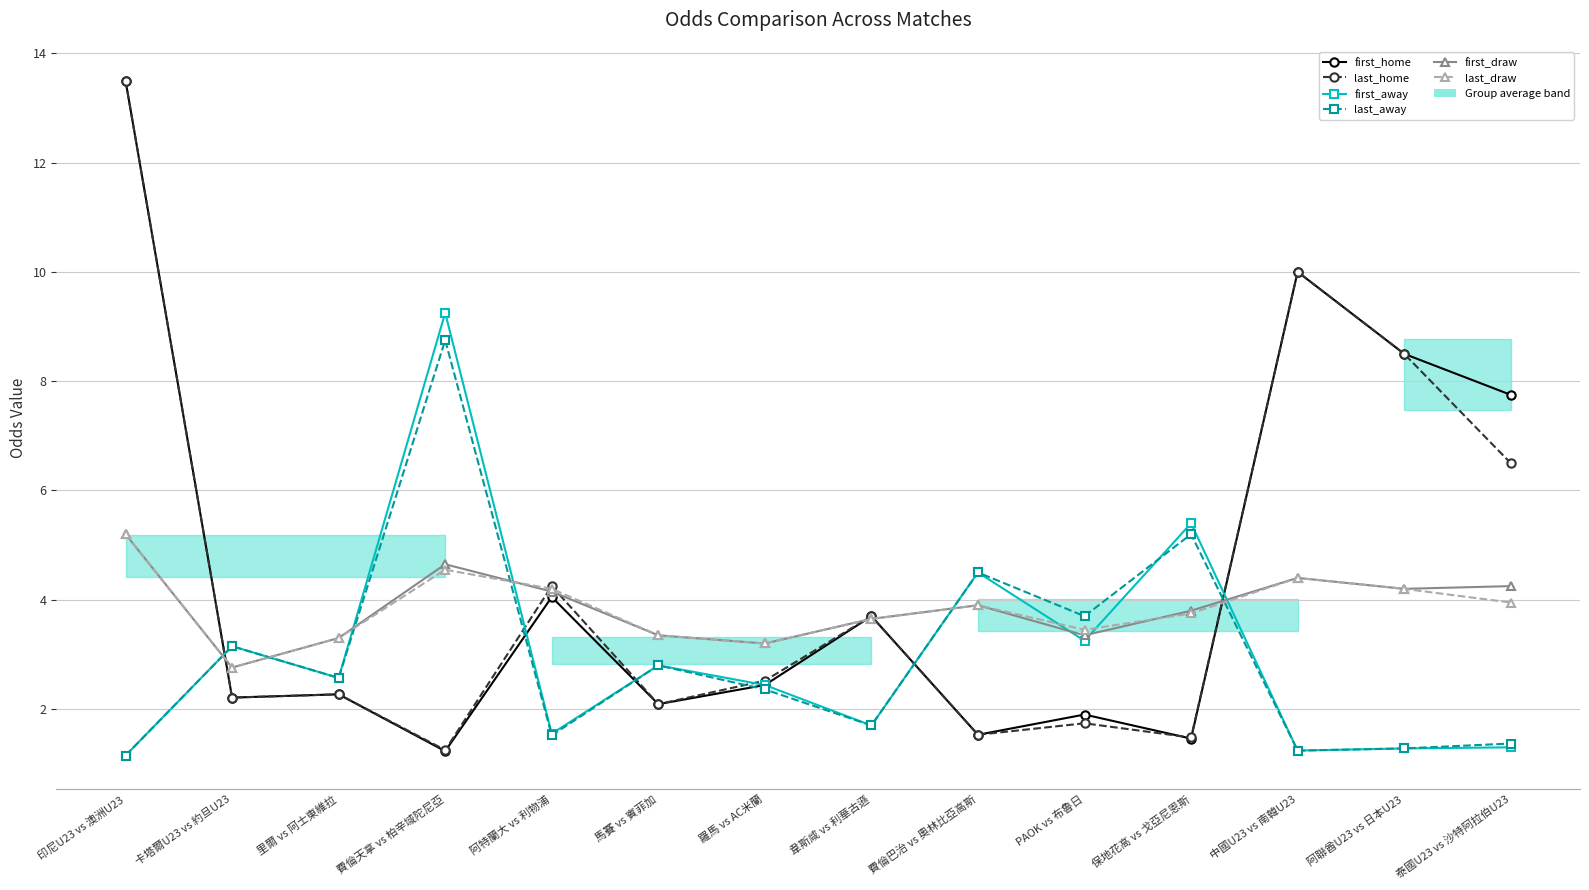

How many interior local peaks does the last_draw series have?

3